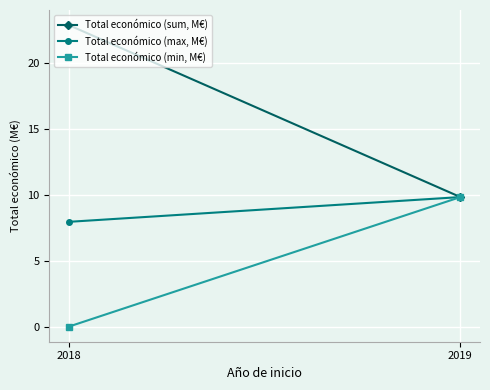

What is the difference between the Total económico (sum, M€) values at 2018 and 2019?

13.1